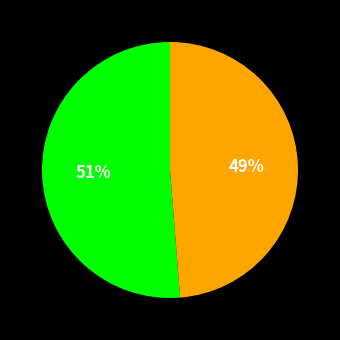

How many slices are in this pie chart?

2